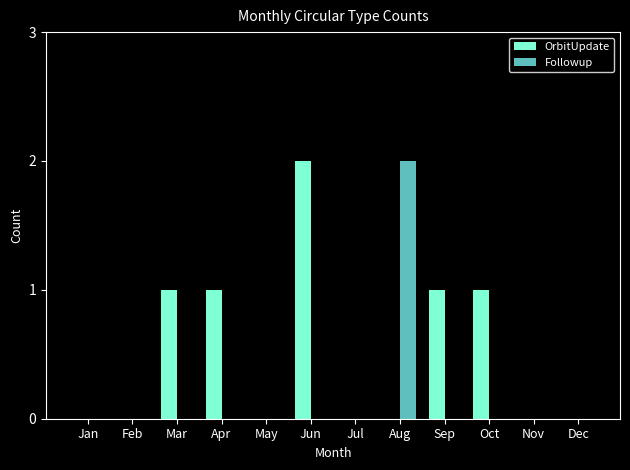

How many groups of bars are there?

12